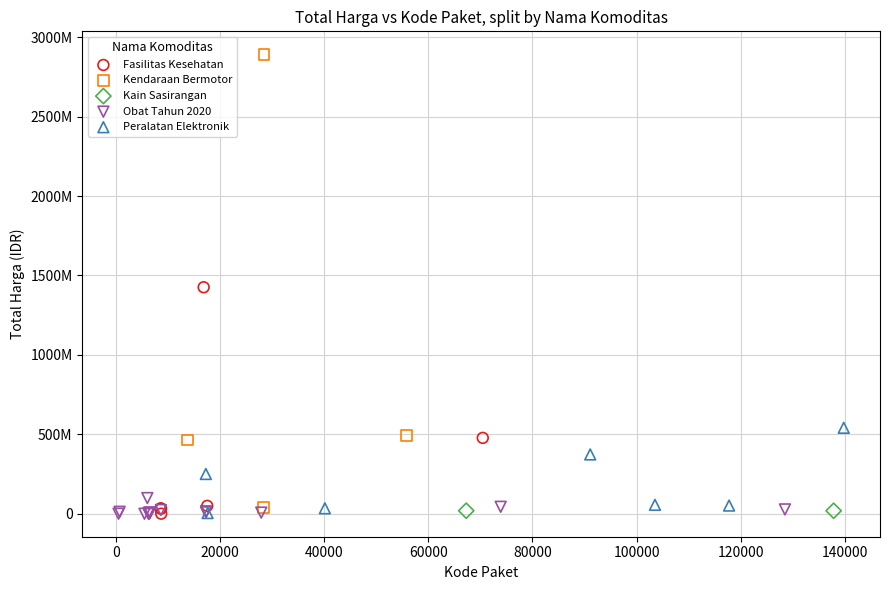

Which series has the widest spread of Y values?

Kendaraan Bermotor